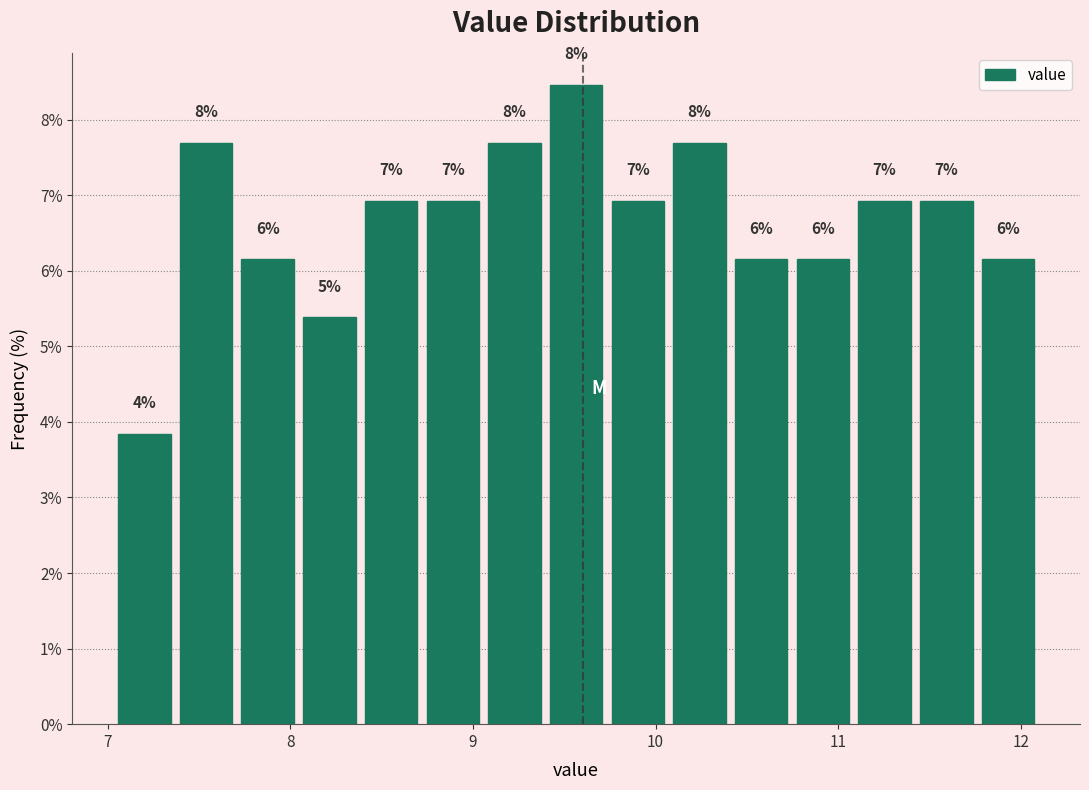

Read against the x-axis, roughly where is the centre of the tallest bar?

9.6